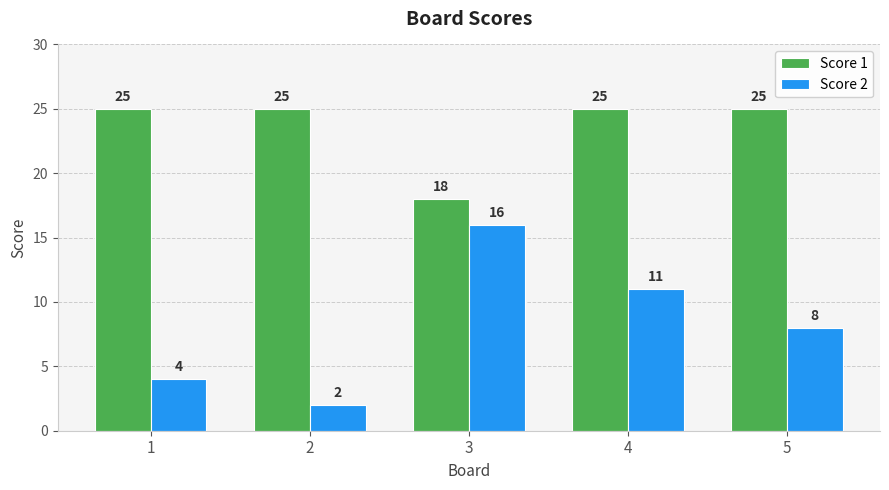

What is the difference between the Score 2 values at 4 and 3?

5